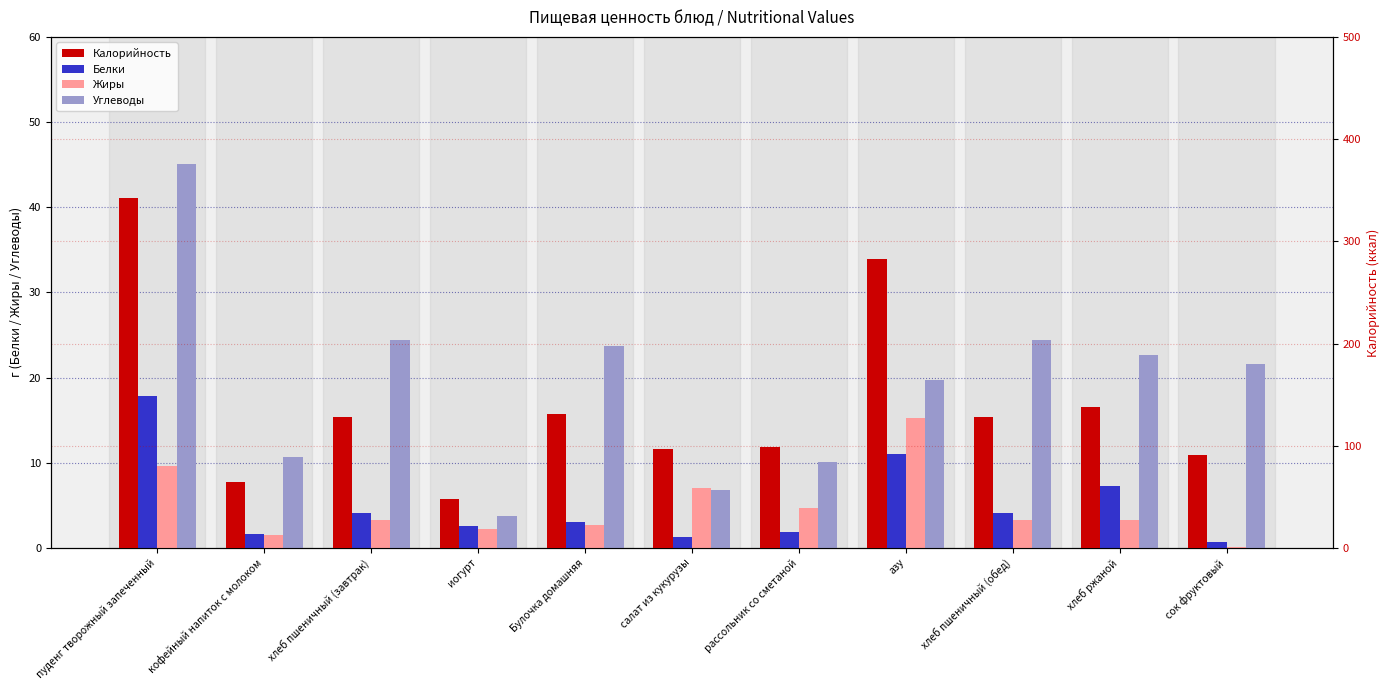

How many values in the Жиры series are below 3?

4